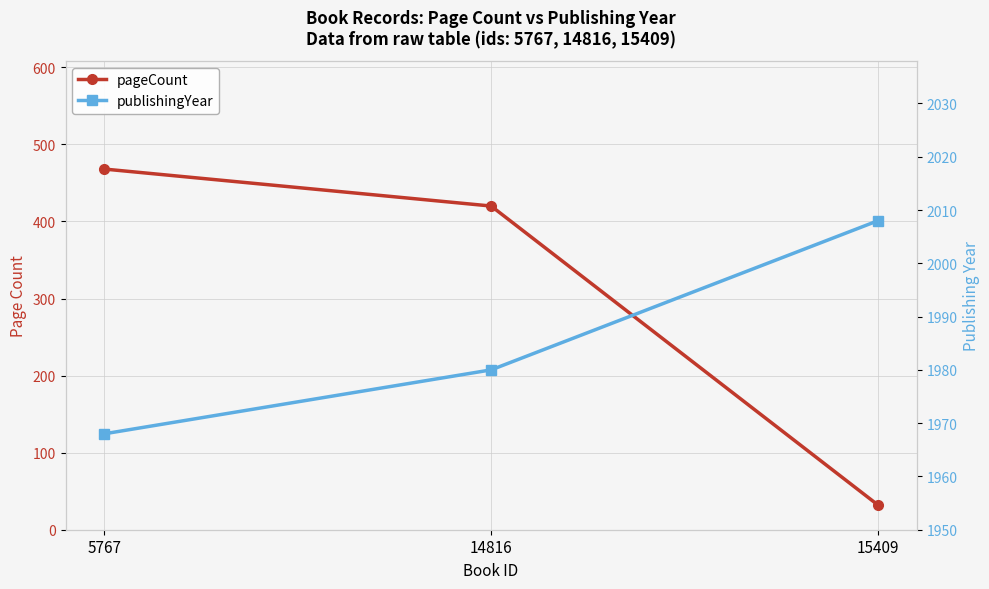

What is the approximate value of pageCount at 15409?

32